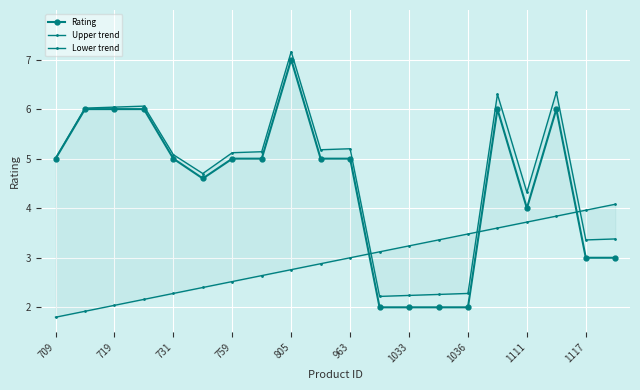

Which category has the highest value in the Rating series?

805